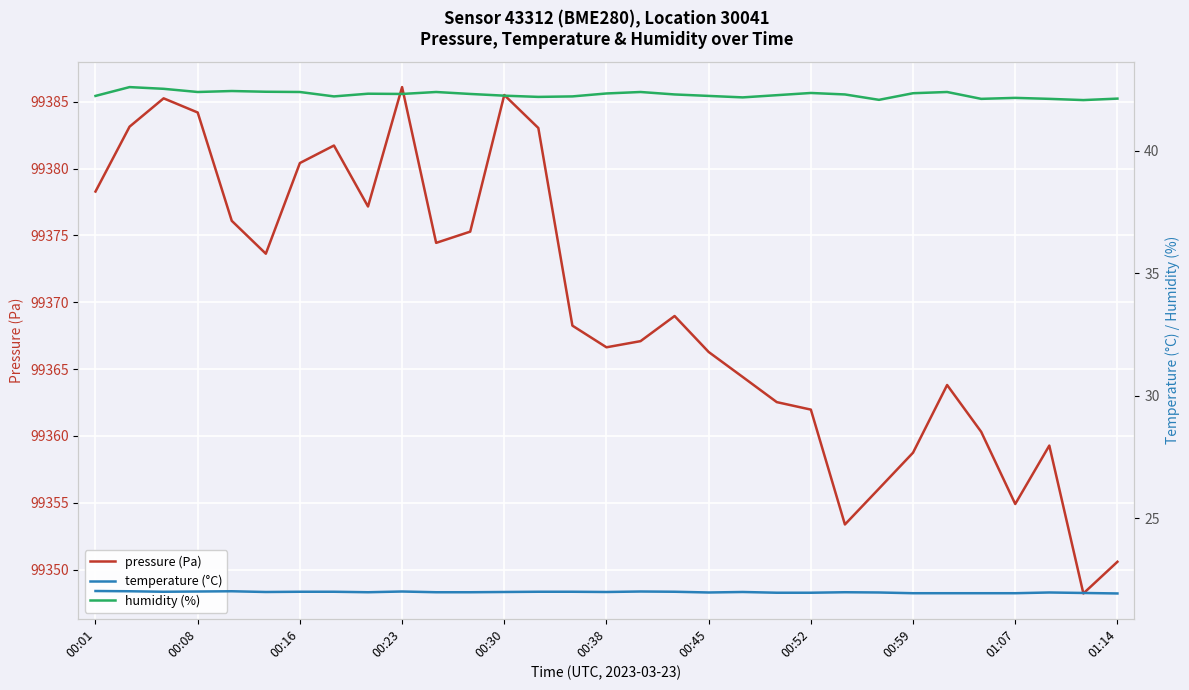

In humidity (%), how many points are higher than both neighbors (excluding endpoints)?

8